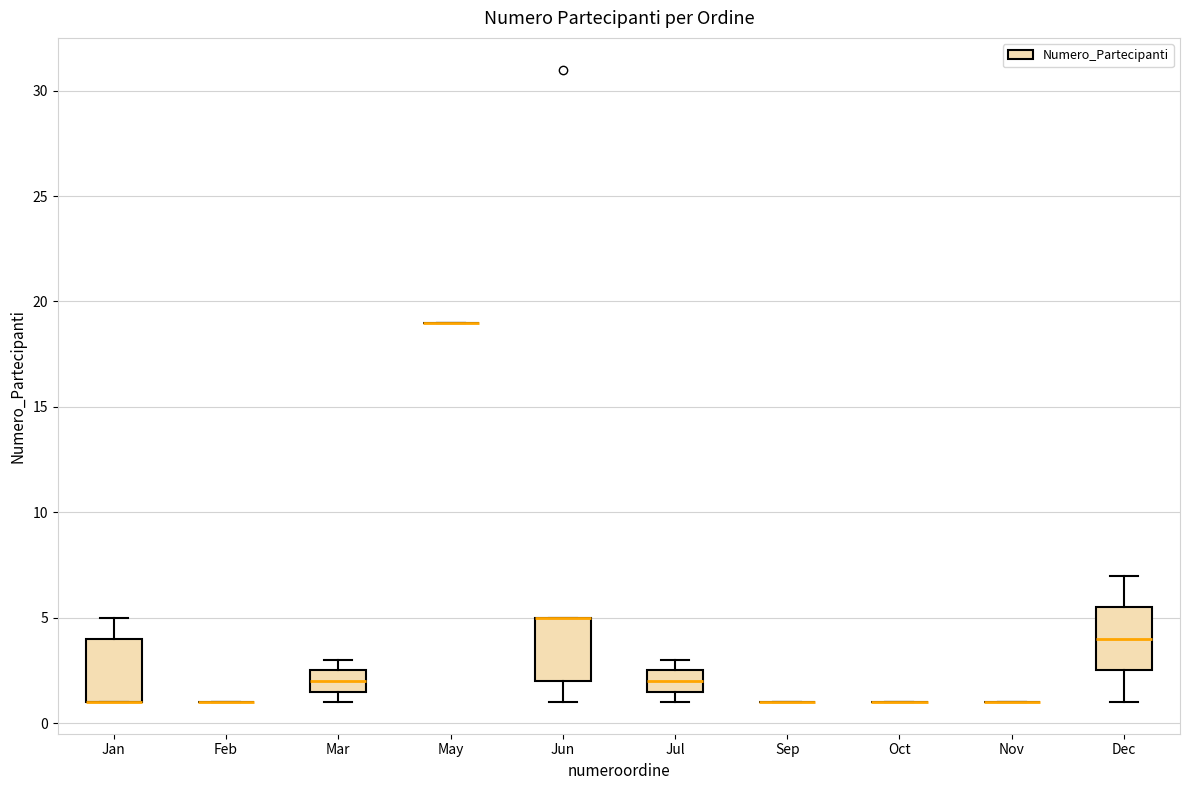

Reading left to right, read every box against the y-axis: the position of its median line, the range the box covers, and the ends of its whiskers. The values are not printed on the chart, so give them approximately, as read against the axis.

Jan: median 1.0 (drawn on the box's lower edge), box 1.0 to 4.0, whiskers 1.0 to 5.0
Feb: box collapsed to a line at 1.0, whiskers 1.0 to 1.0
Mar: median 2.0, box 1.5 to 2.5, whiskers 1.0 to 3.0
May: box collapsed to a line at 19.0, whiskers 19.0 to 19.0
Jun: median 5.0 (drawn on the box's upper edge), box 2.0 to 5.0, whiskers 1.0 to 5.0
Jul: median 2.0, box 1.5 to 2.5, whiskers 1.0 to 3.0
Sep: box collapsed to a line at 1.0, whiskers 1.0 to 1.0
Oct: box collapsed to a line at 1.0, whiskers 1.0 to 1.0
Nov: box collapsed to a line at 1.0, whiskers 1.0 to 1.0
Dec: median 4.0, box 2.5 to 5.5, whiskers 1.0 to 7.0